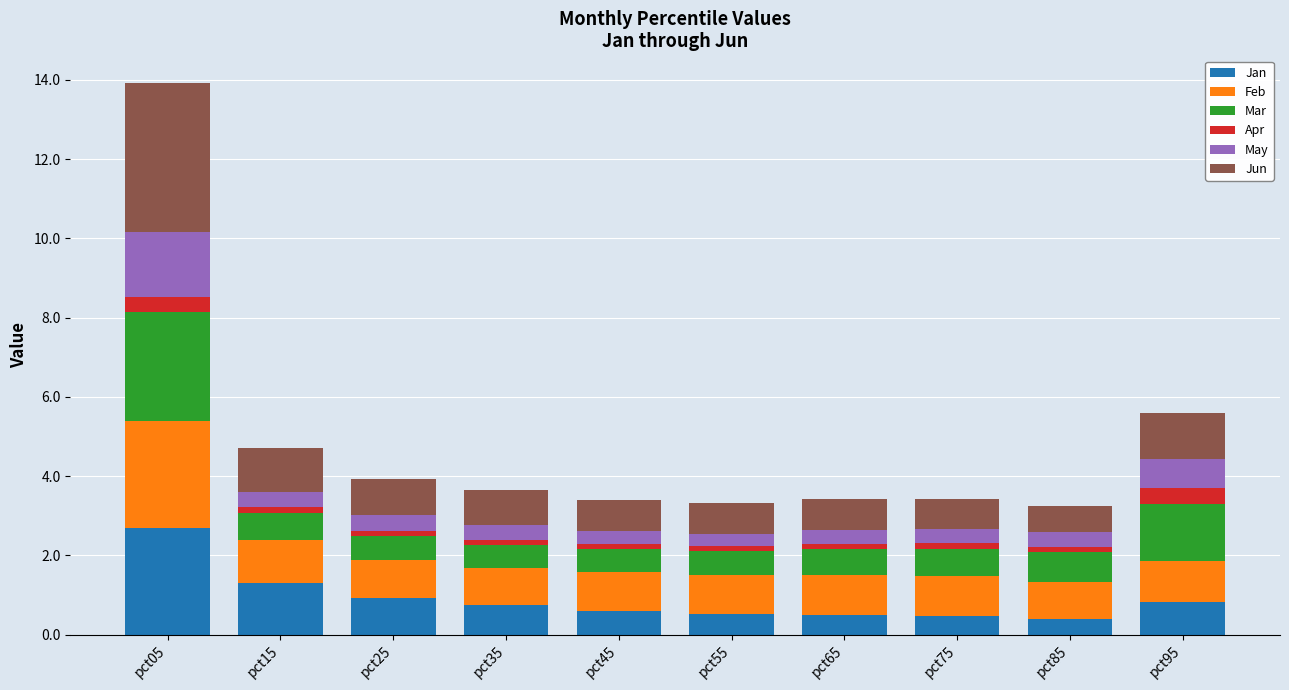

What is the difference between the maximum and minimum values in the Jan series?

2.3